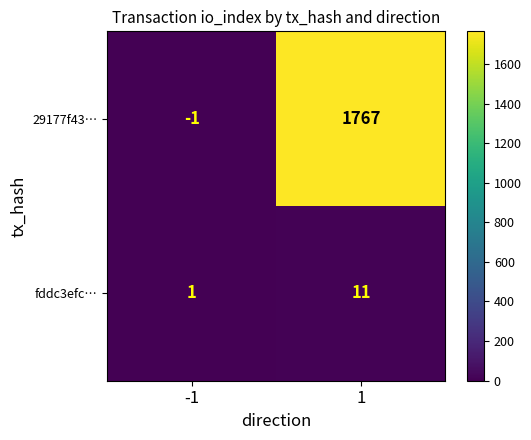

Read the 29177f43… value at 1, to the nearest 50.

1750